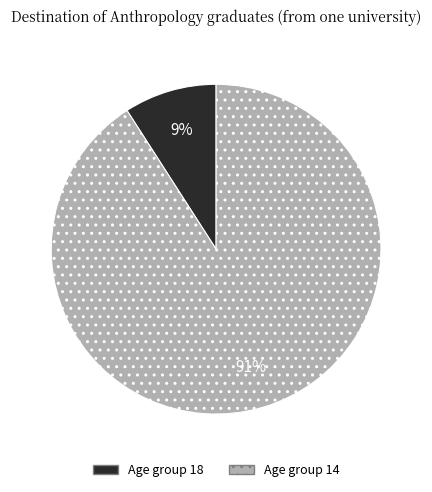

To the nearest percent, what is the difference between the largest and smallest slice percentages?

82%